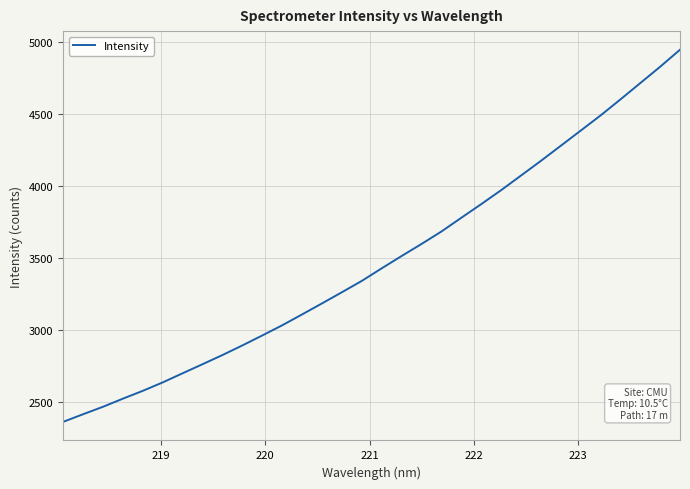

What is the greatest value displayed?

4949.2